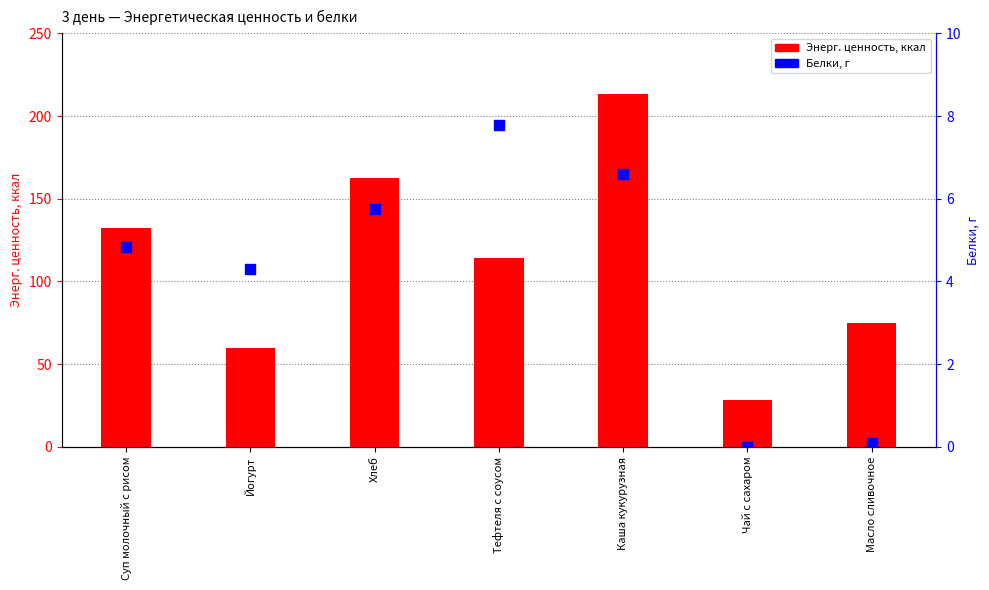

What are all the series names shown in the legend?

Энерг. ценность, ккал, Белки, г